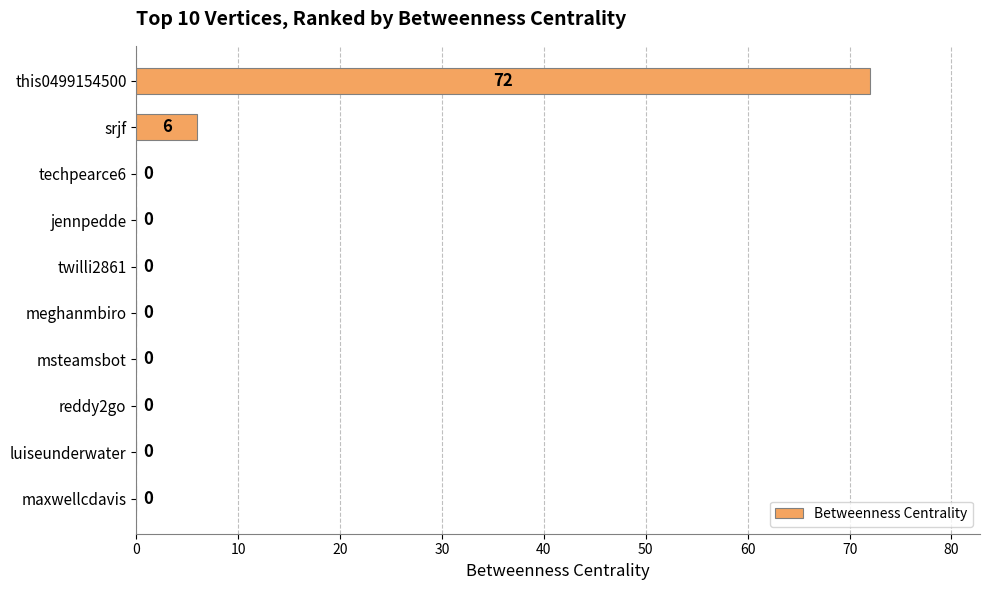

Reading top to bottom, what are all the values shown in this chart?

this0499154500=72	srjf=6	techpearce6=0	jennpedde=0	twilli2861=0	meghanmbiro=0	msteamsbot=0	reddy2go=0	luiseunderwater=0	maxwellcdavis=0